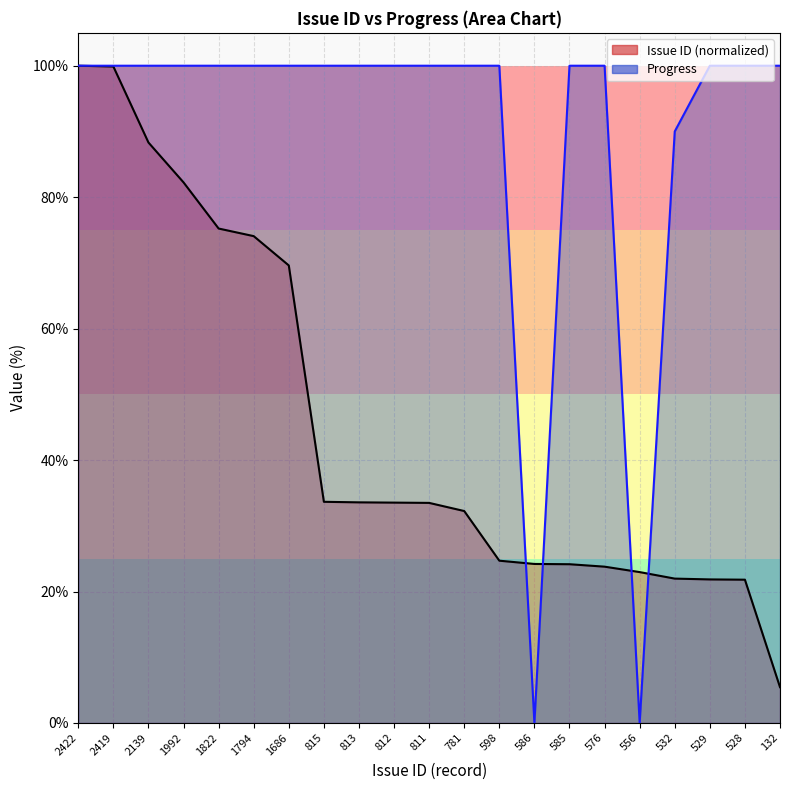

At 529, list the series in order from smallest to largest.

Issue ID, Progress